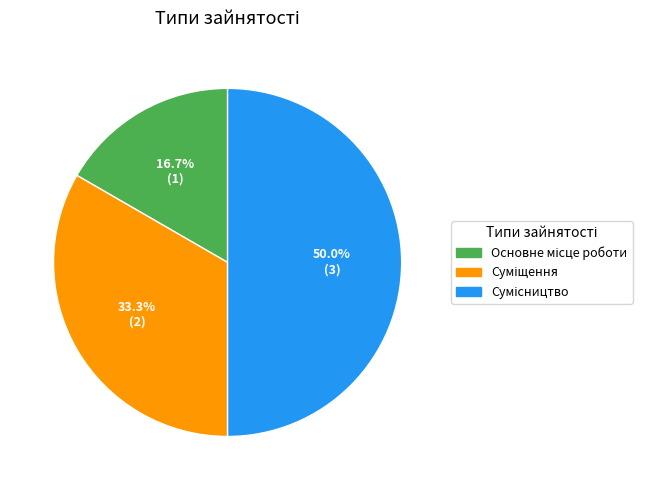

To the nearest percent, what is the difference between the Сумісництво and Суміщення slice percentages?

17%